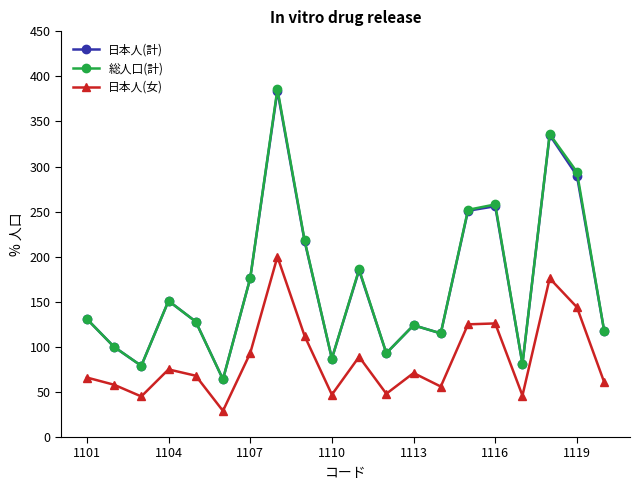

What is the value of the 日本人(女) point at the 13th from the left?

71